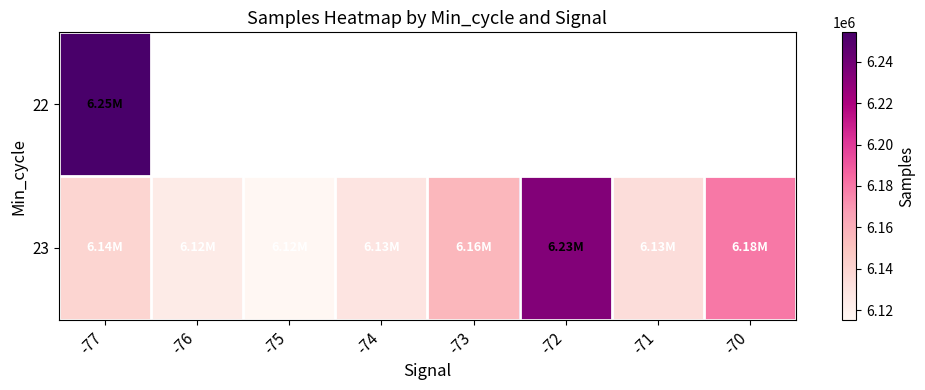

At which label does 23 first exceed 6139527?

-73